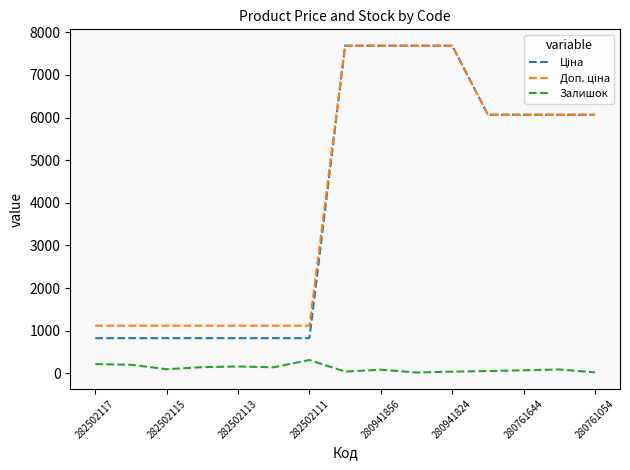

What is the greatest value displayed?

7688.0